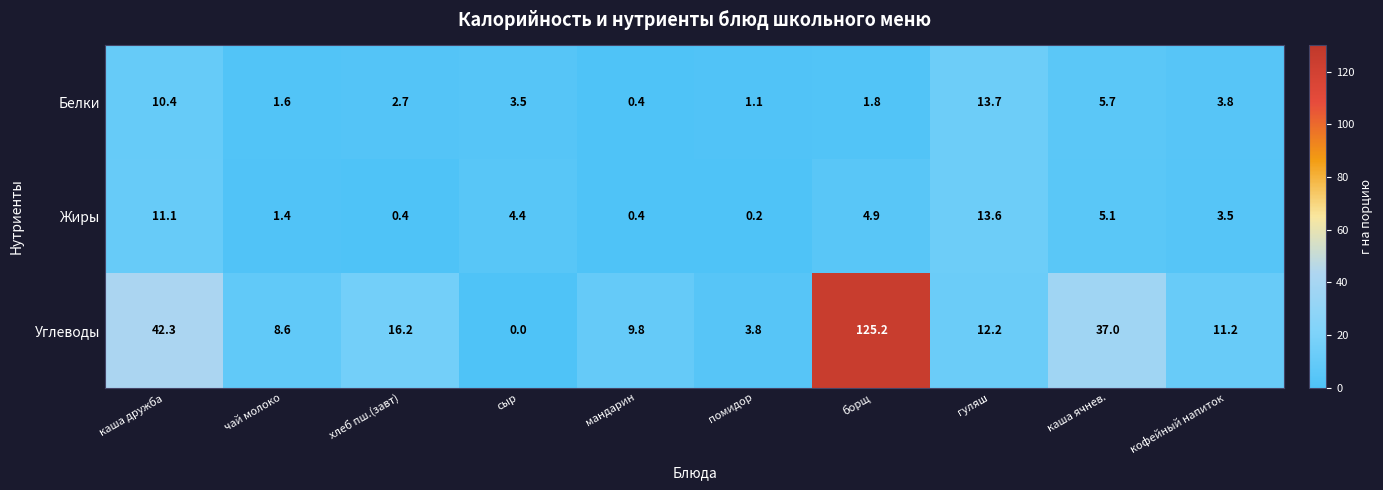

What is the total value across all series at гуляш?

39.5